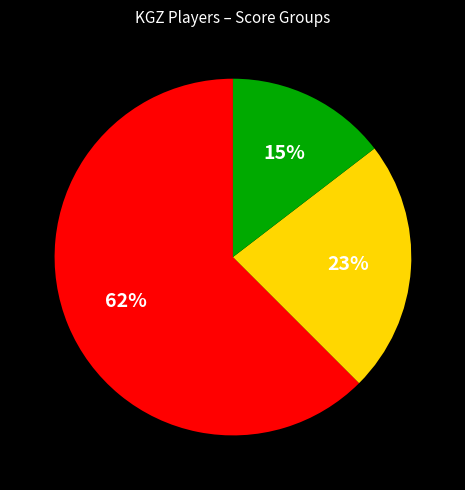

Is there a majority slice in this chart?

Yes